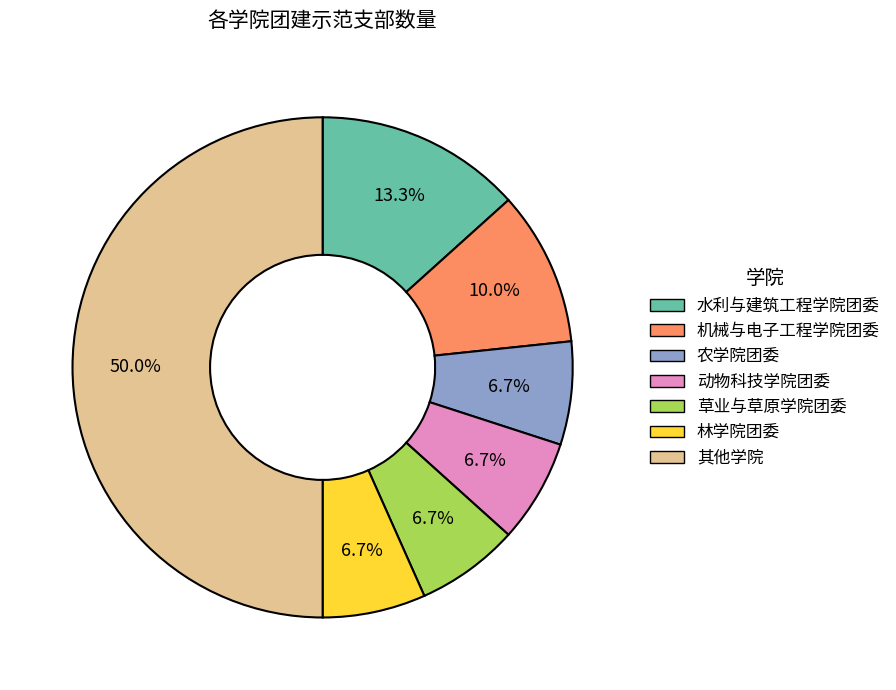

How many slices are in this pie chart?

7